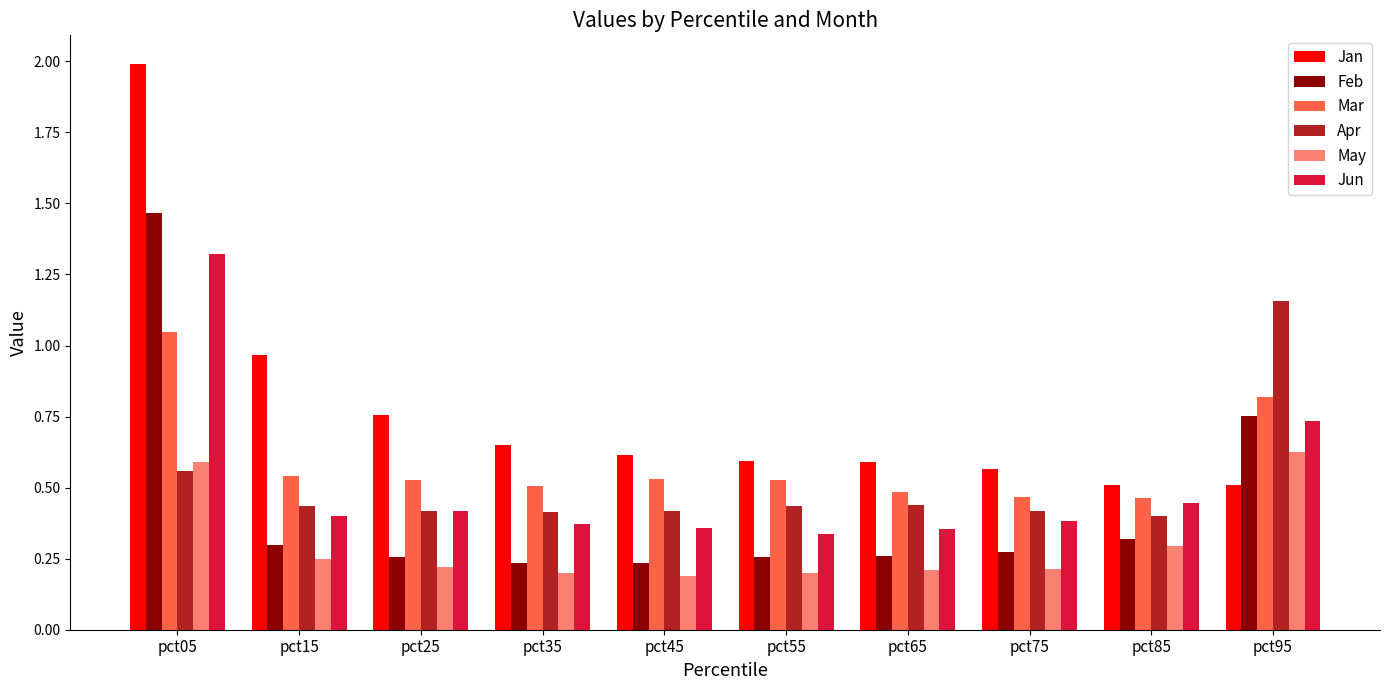

The Jan series shows 0.5 at pct85. True or false?

True